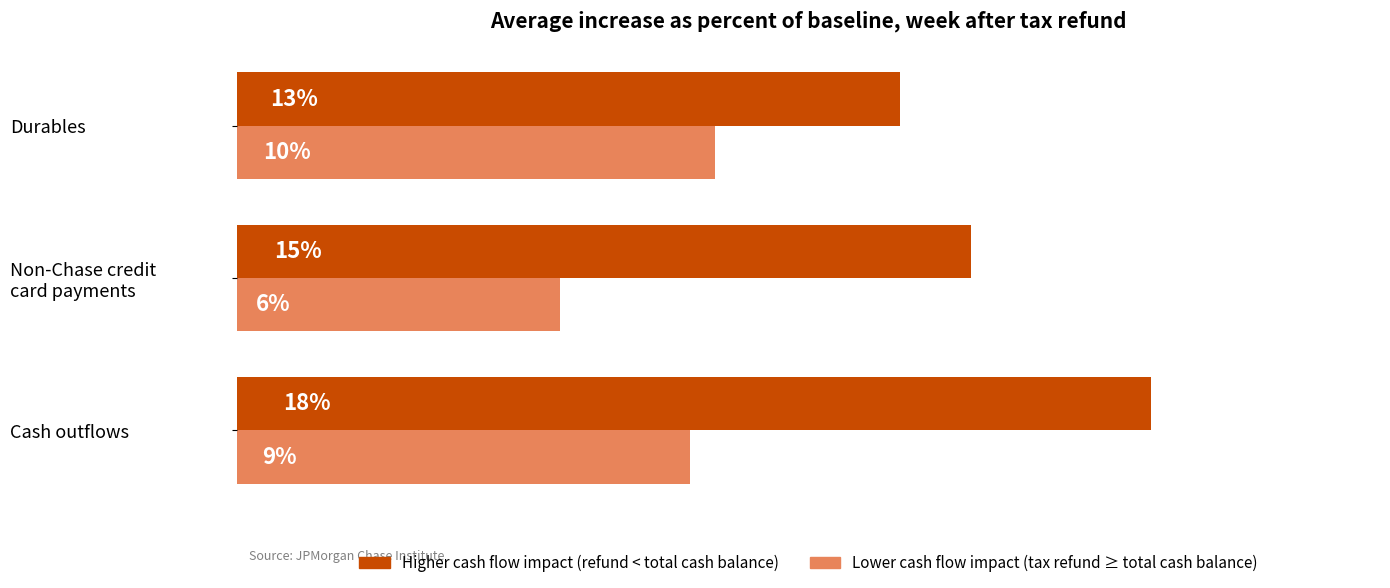

What are all the series names shown in the legend?

Higher cash flow impact (refund < total cash balance), Lower cash flow impact (tax refund ≥ total cash balance)